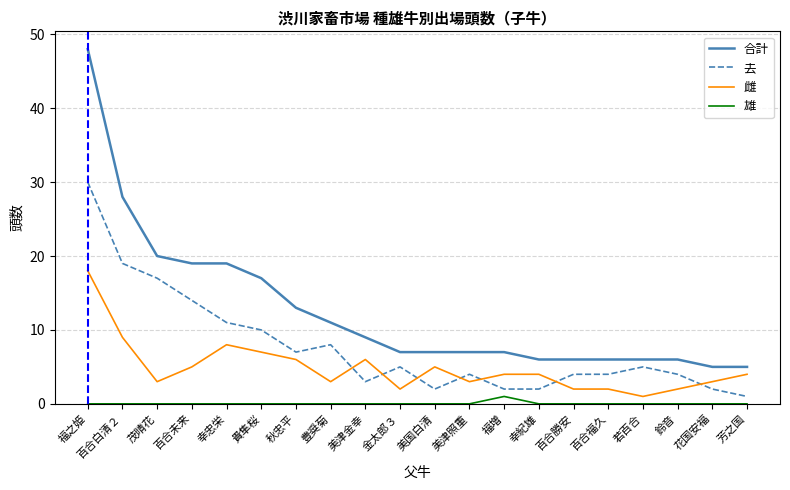

How many lines are shown in the chart?

4